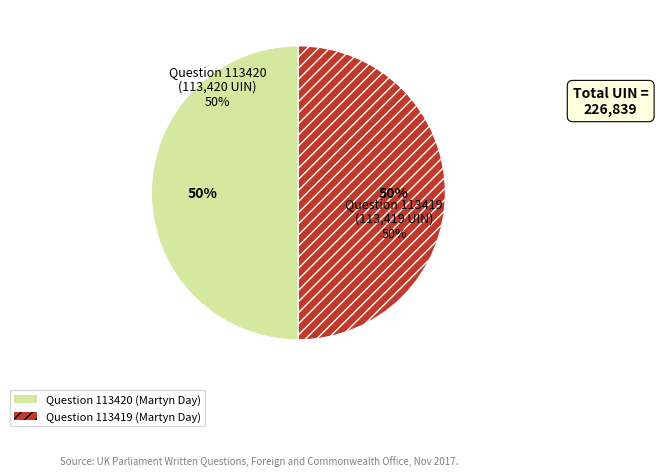

What percentage is NOT represented by Question 113420 (Martyn Day)?

50.0%